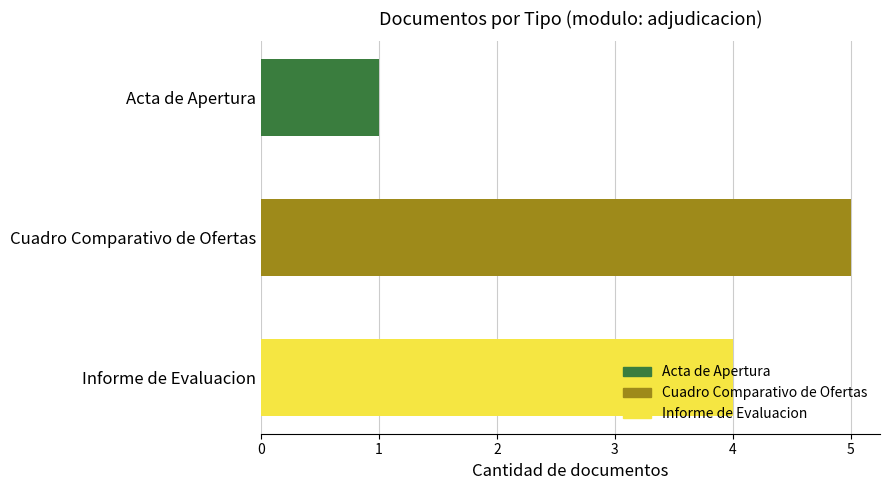

How many data points does each series have?

3